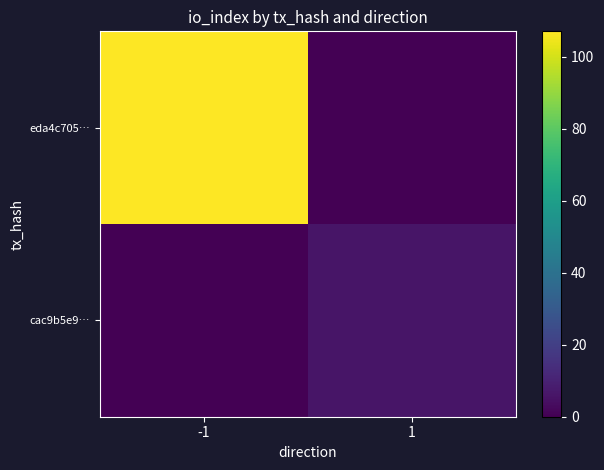

What is the spread (max minus min) of values at -1?

107